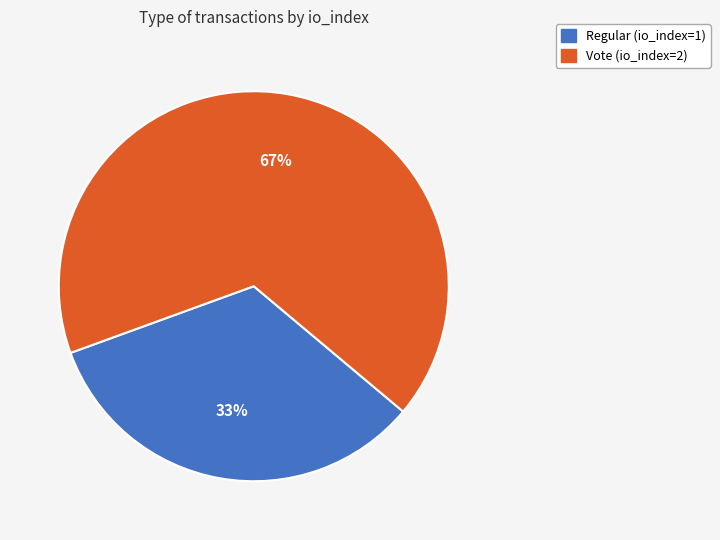

How many slices are in this pie chart?

2